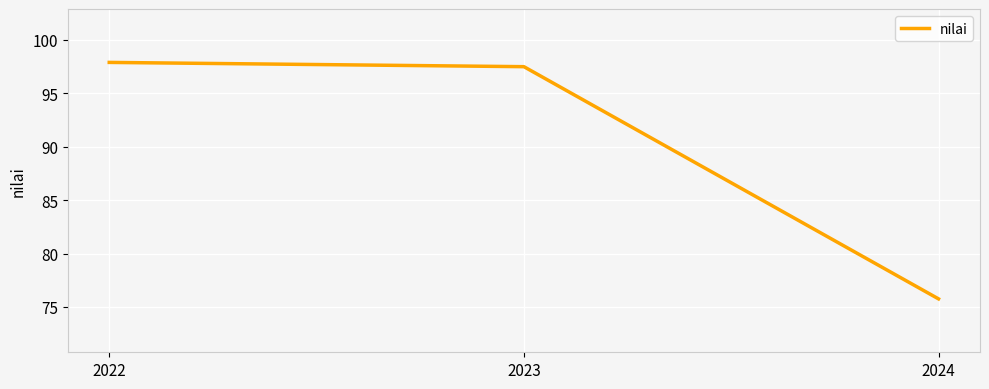

What is the change in value from 2022 to 2024?

-22.1